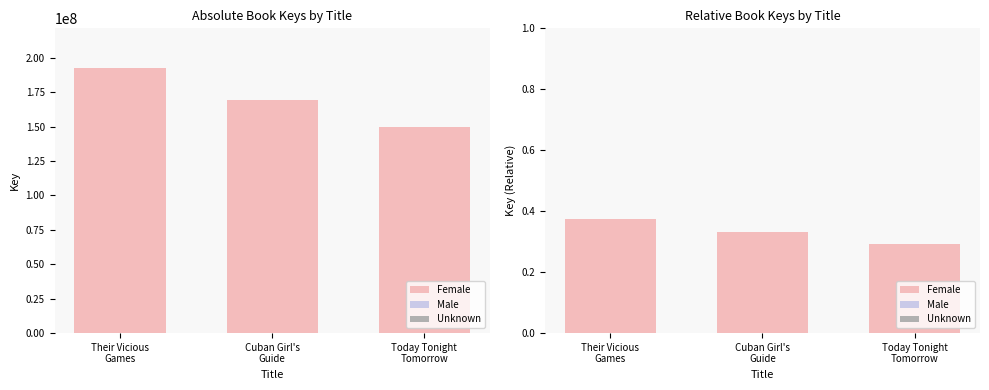

What are all the series names shown in the legend?

Female, Male, Unknown